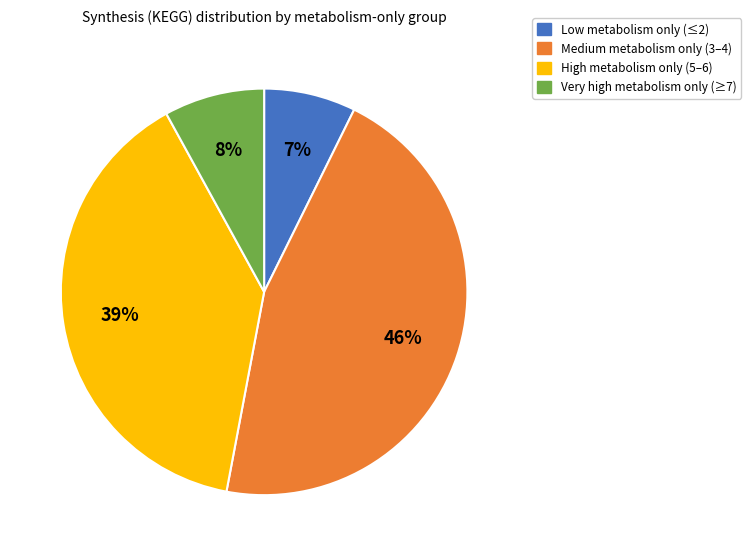

To the nearest percent, what percentage of the pie is Medium metabolism only (3–4)?

46%